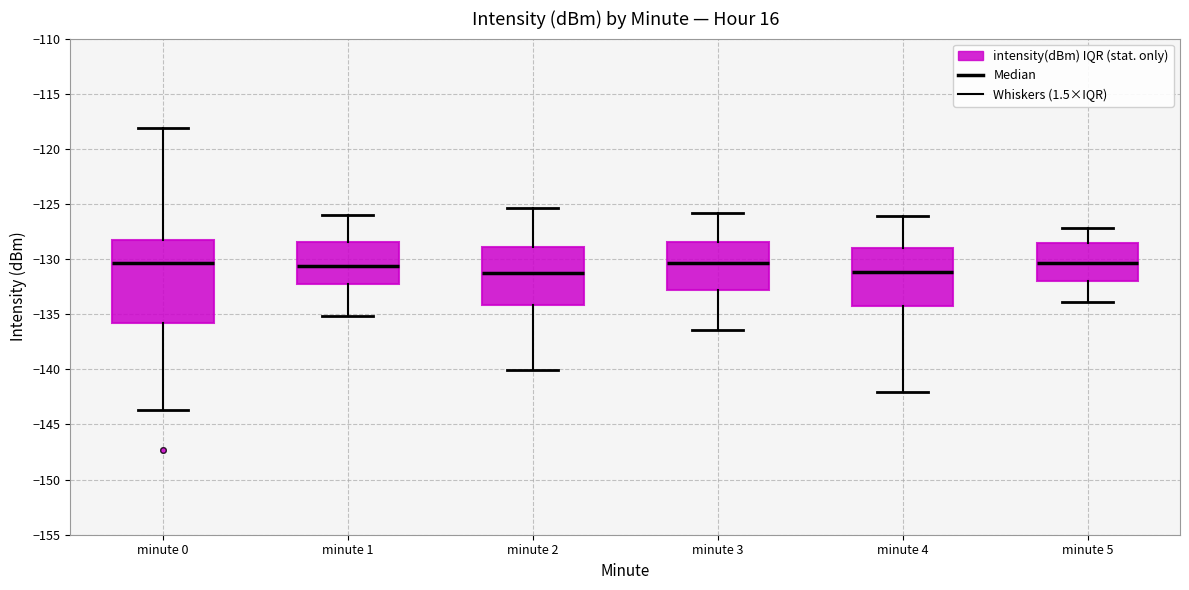

Where does the lower whisker of the box for minute 4 end on the y-axis? The values are not printed on the chart, so give them approximately, as read against the axis.

-142.0